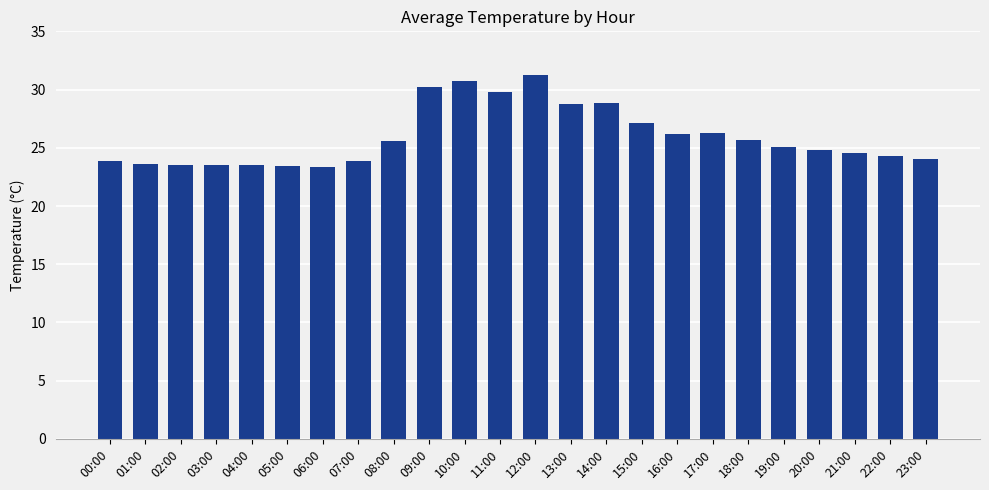

Does the chart contain stacked bars?

No